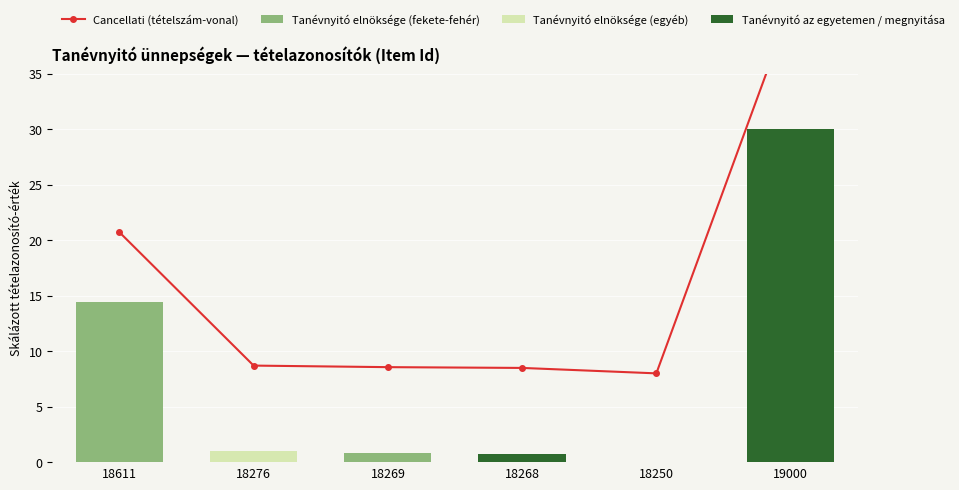

What is the average value of the Tanévnyitó elnöksége (fekete-fehér) series?

2.5